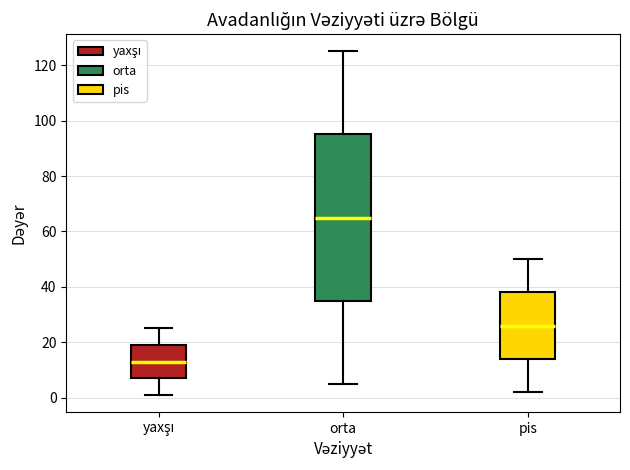

Which box has the highest median line?

orta